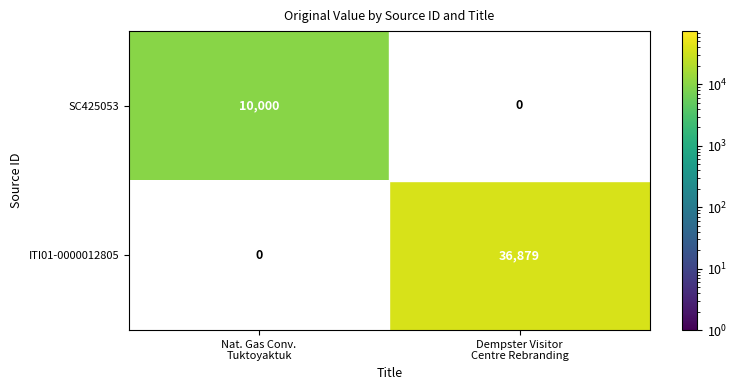

List the series in order of their peak value, lowest first.

SC425053, ITI01-0000012805